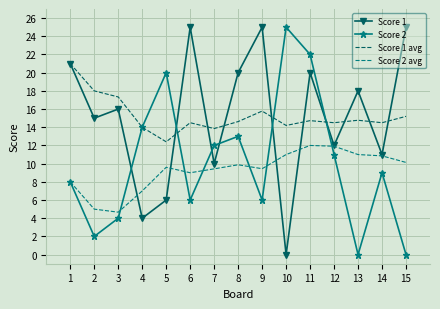

What is the sum of all Score 1 avg values?

229.4